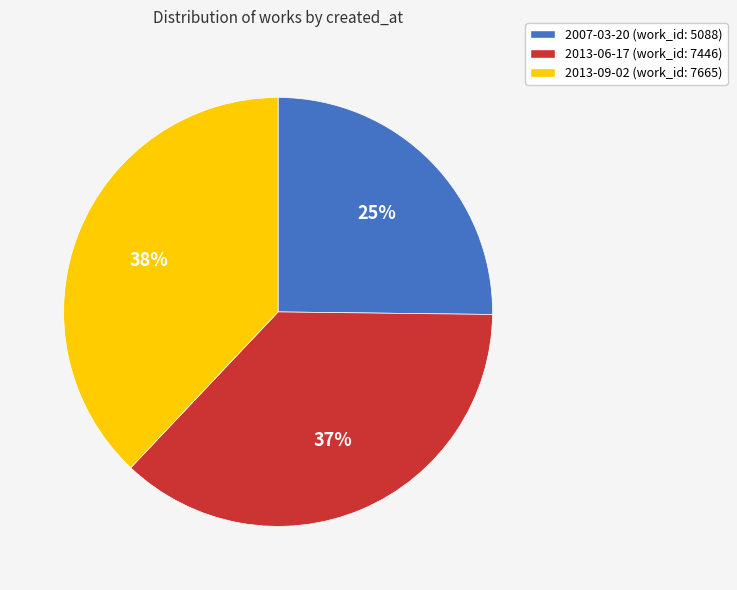

To the nearest percent, what is the difference between the largest and smallest slice percentages?

13%